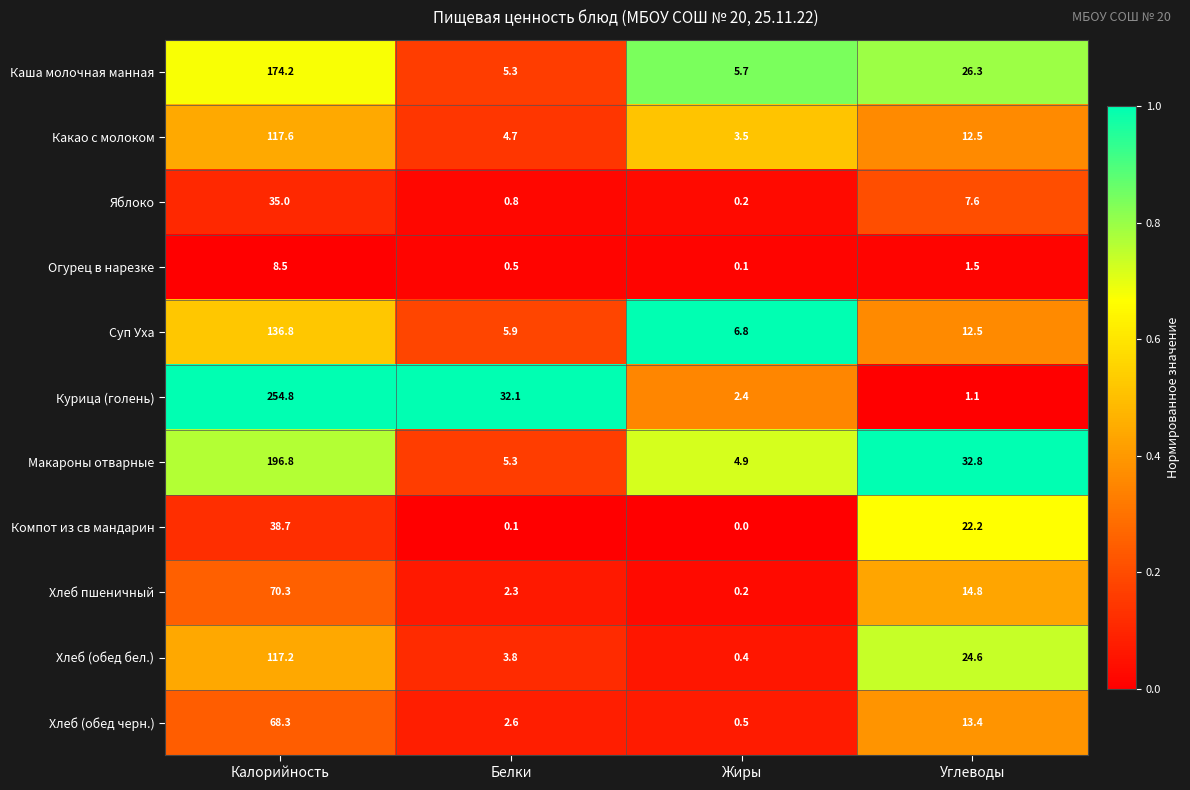

Which label corresponds to the largest value in the chart?

Калорийность